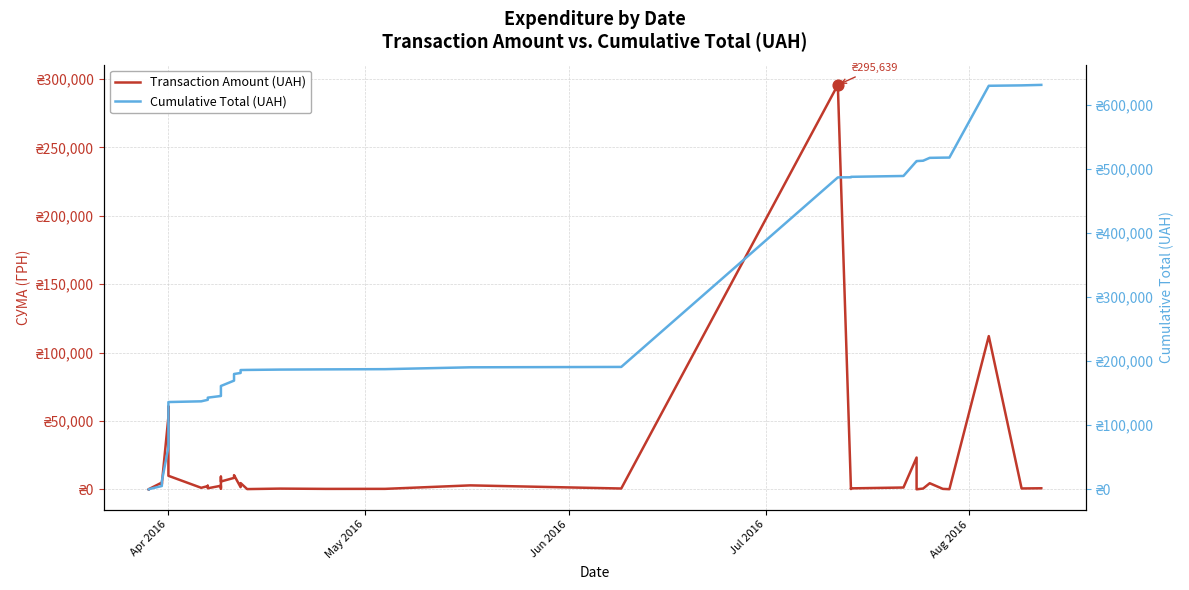

Is the value of Cumulative Total (UAH) at 32 greater than the value of Transaction Amount (UAH) at 14?

Yes